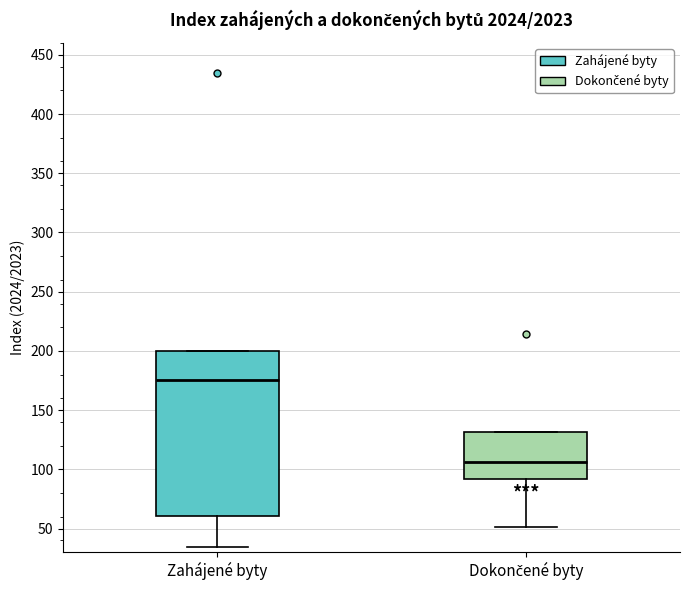

Comparing the boxes themselves (not the whiskers), which one is the tallest?

Zahájené byty